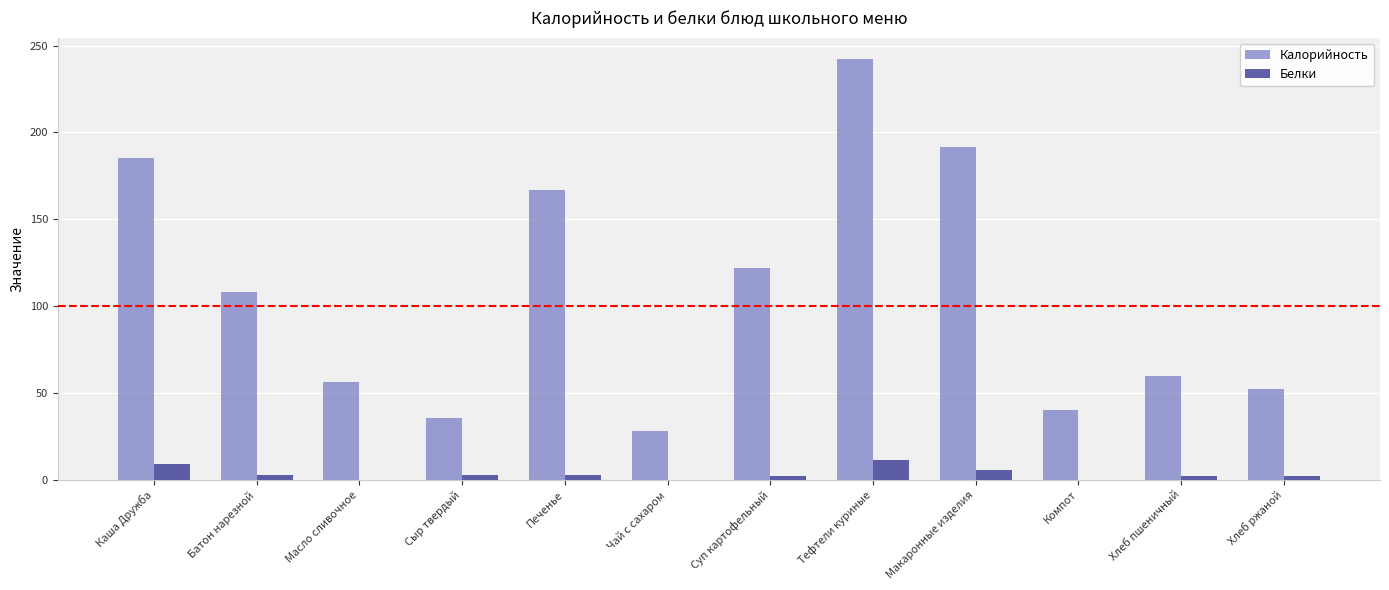

The Белки series shows 11.6 at Тефтели куриные. True or false?

True